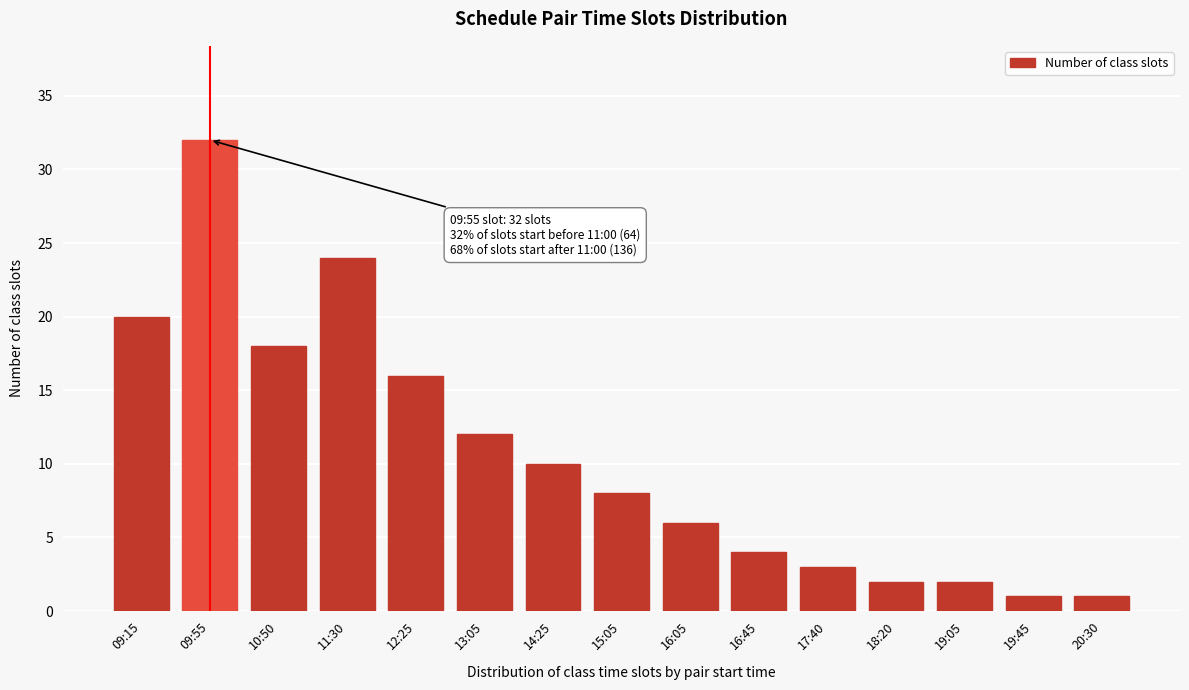

Reading left to right, extract all data points from this chart.

09:15=20	09:55=32	10:50=18	11:30=24	12:25=16	13:05=12	14:25=10	15:05=8	16:05=6	16:45=4	17:40=3	18:20=2	19:05=2	19:45=1	20:30=1